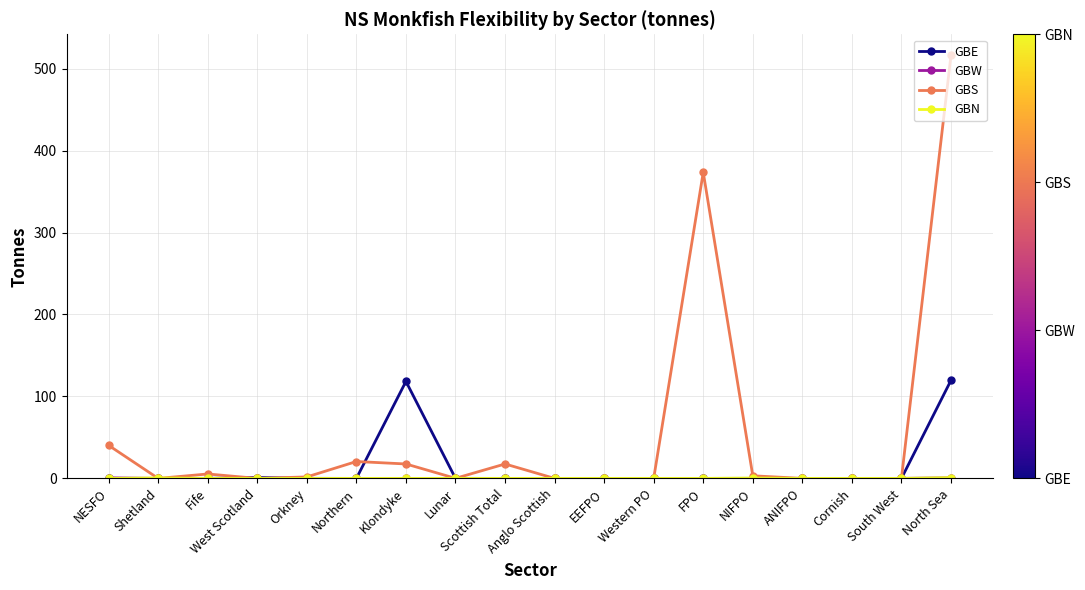

Between Klondyke and FPO, which series saw the biggest shift?

GBS